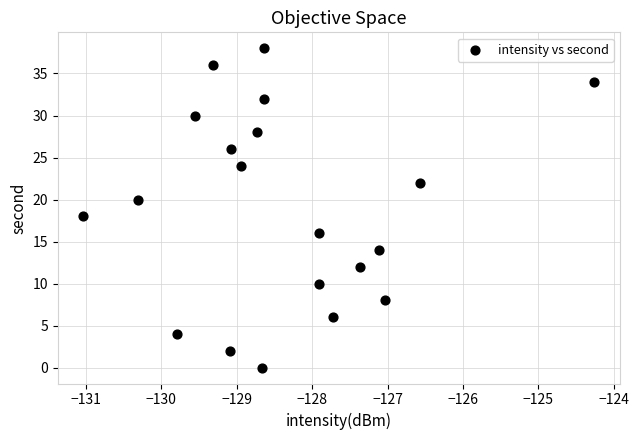

What is the range of Y values (max minus min)?

38